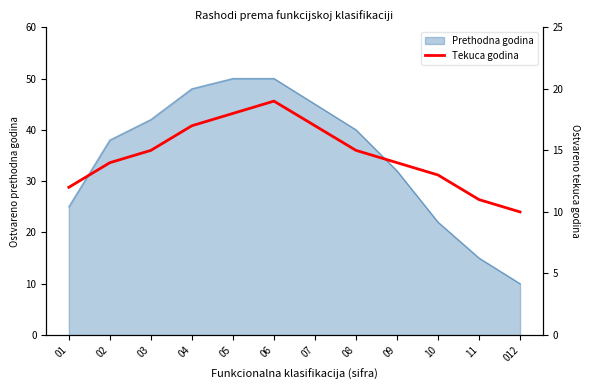

Which label corresponds to the smallest value in the chart?

012